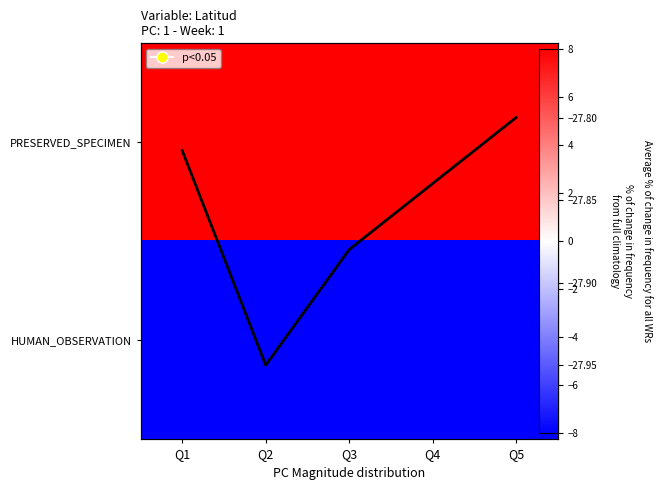

What is the maximum value shown in the chart?

8.0